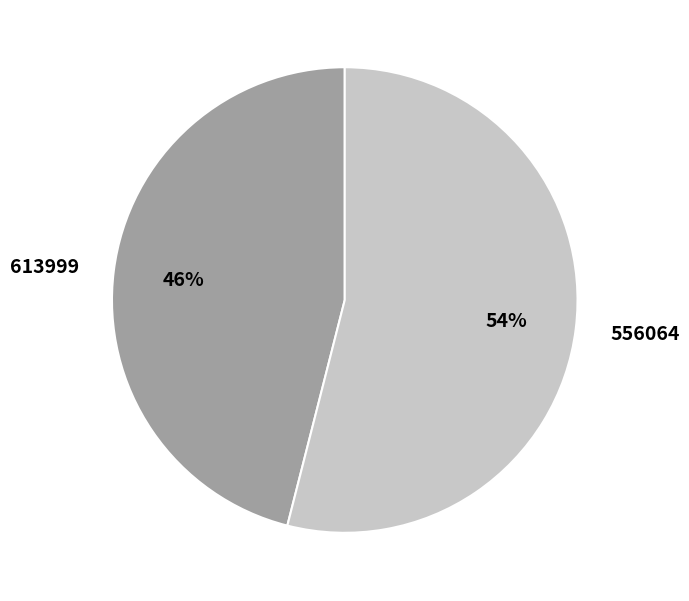

The 613999 slice represents 46% of the pie. True or false?

True